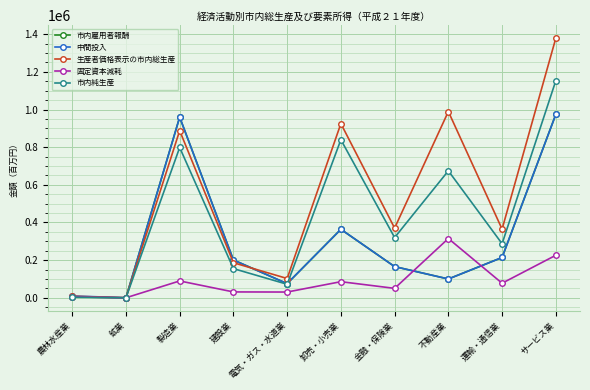

The 固定資本減耗 series shows 140899 at 卸売・小売業. True or false?

False